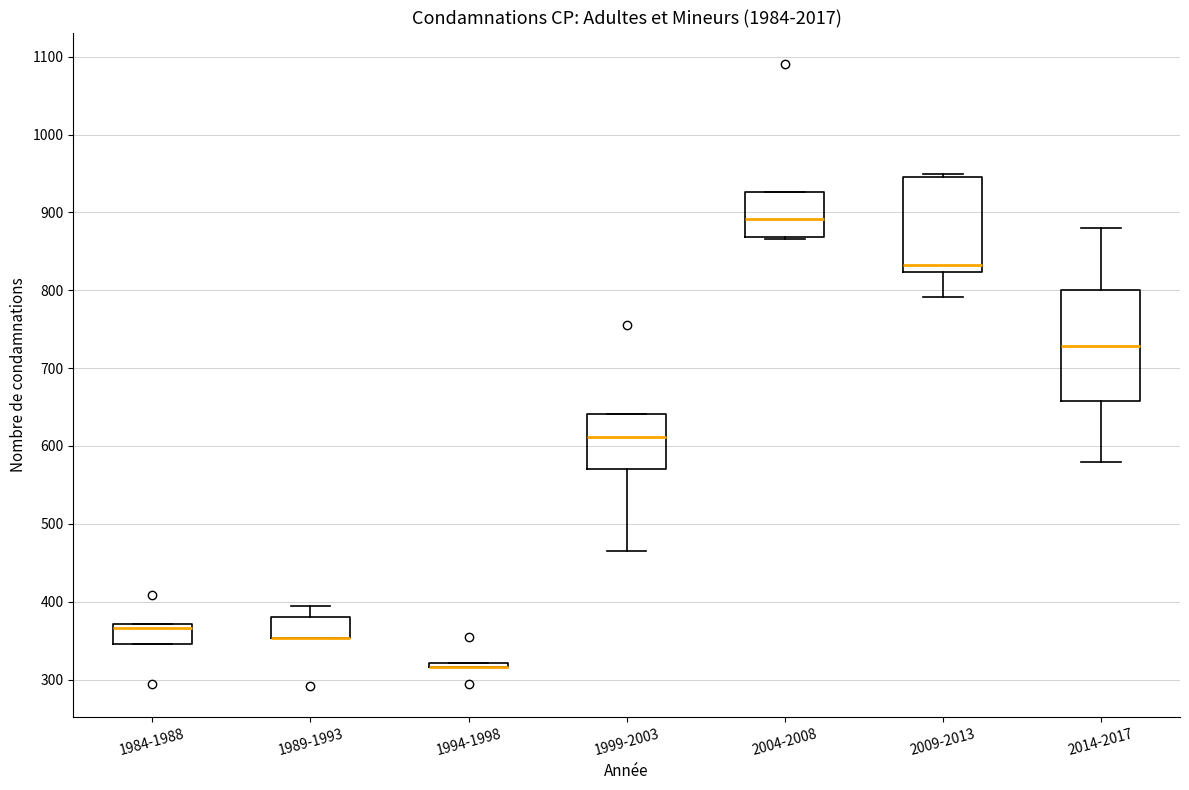

Reading left to right, read every box against the y-axis: the position of its median line, the range the box covers, and the ends of its whiskers. The values are not printed on the chart, so give them approximately, as read against the axis.

1984-1988: median 370 (just below the box's upper edge), box 350 to 370, whiskers 350 to 370
1989-1993: median 350 (drawn on the box's lower edge), box 350 to 380, whiskers 350 to 390
1994-1998: box collapsed to a line at 320, whiskers 320 to 320
1999-2003: median 610, box 570 to 640, whiskers 470 to 640
2004-2008: median 890, box 870 to 930, whiskers 870 to 930
2009-2013: median 830, box 820 to 950, whiskers 790 to 950
2014-2017: median 730, box 660 to 800, whiskers 580 to 880